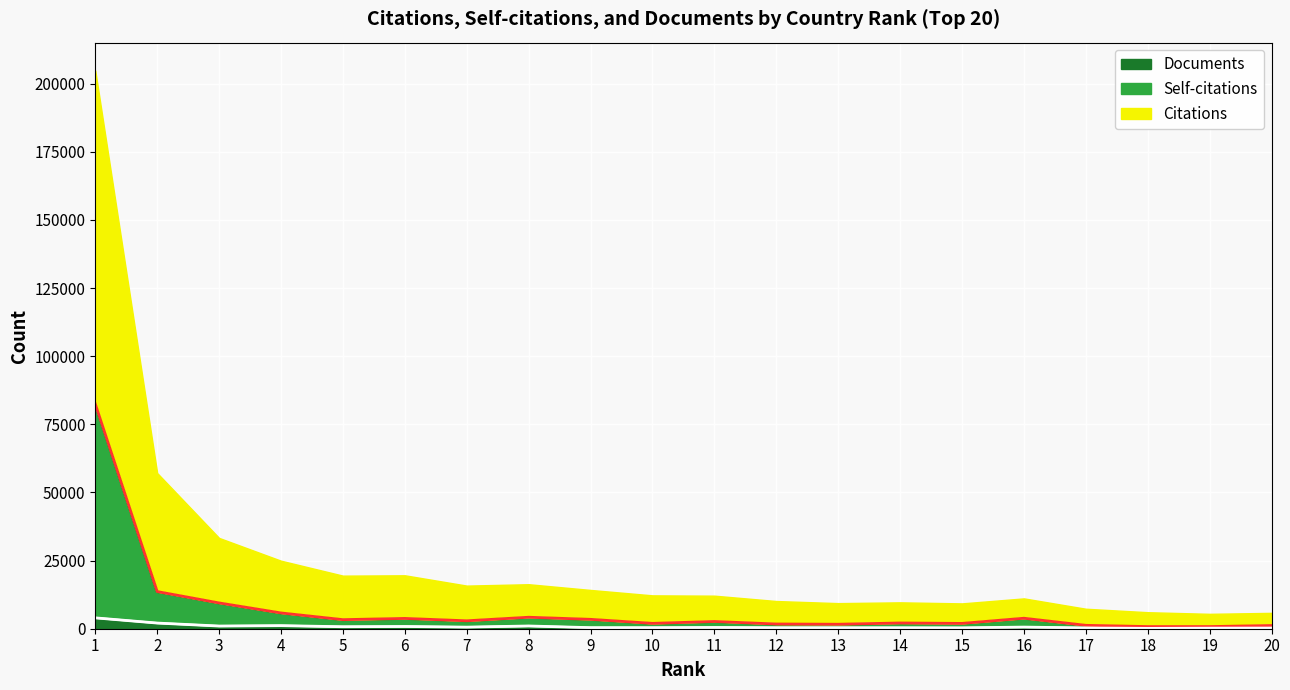

What is the difference between the maximum and minimum values in the Self-citations series?

81663